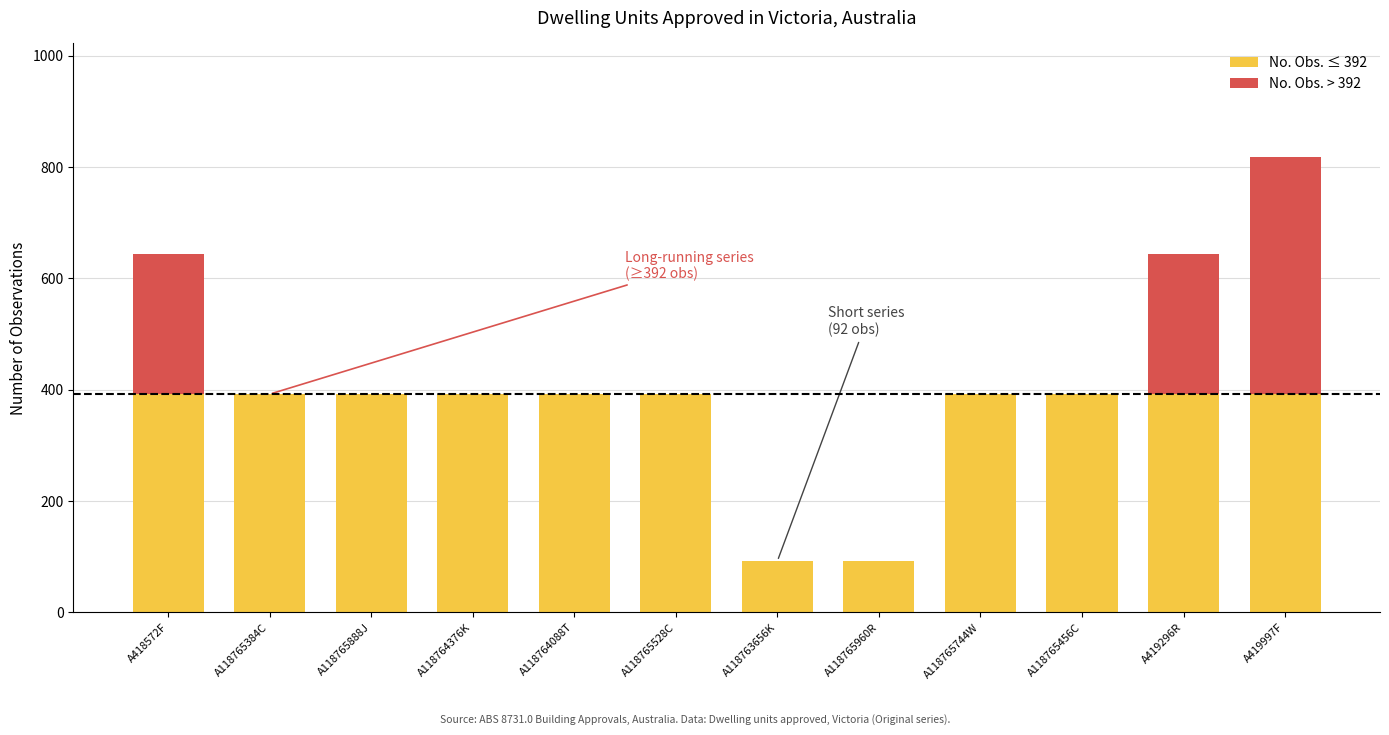

Does the chart contain stacked bars?

Yes